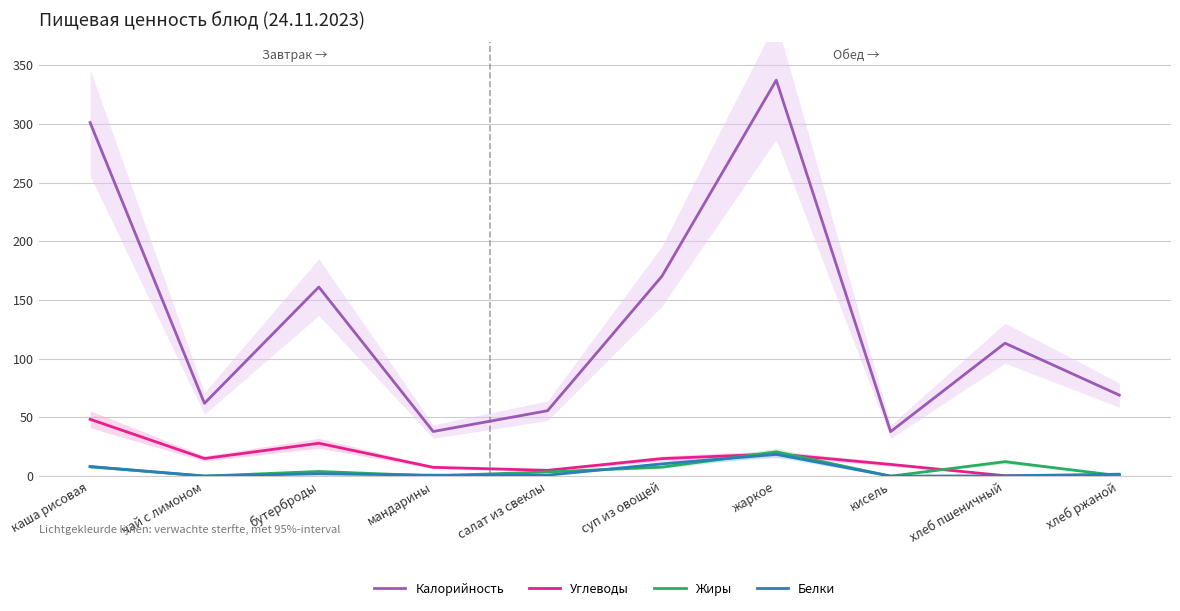

Which has a higher value, хлеб пшеничный or жаркое?

жаркое